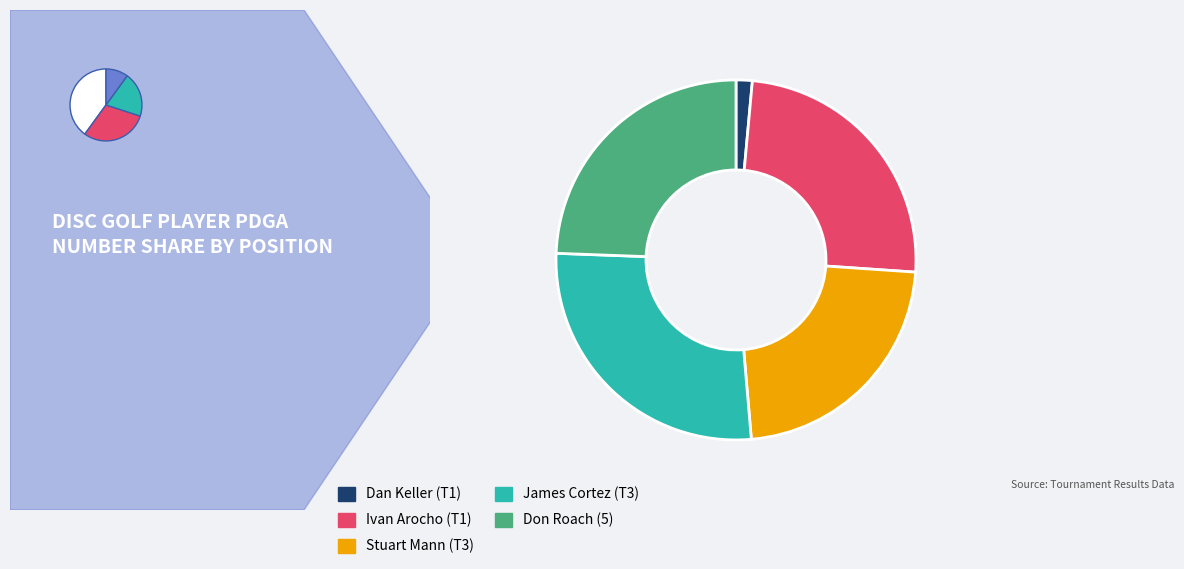

Which category has the biggest portion of the pie?

James Cortez (T3)